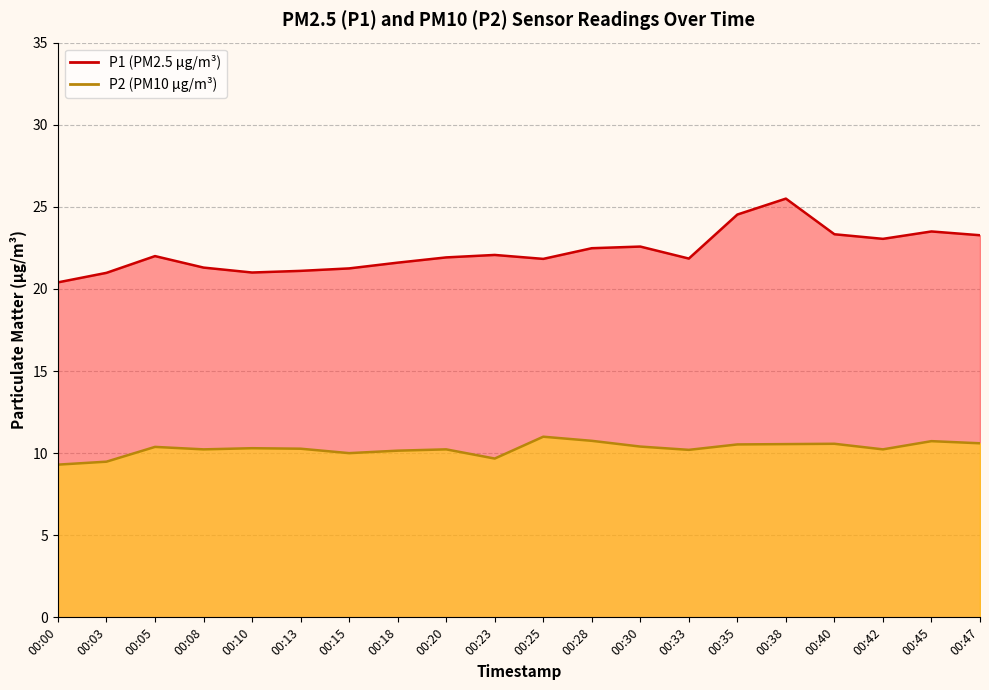

What is the value of the P2 point at the 16th from the left?

10.6